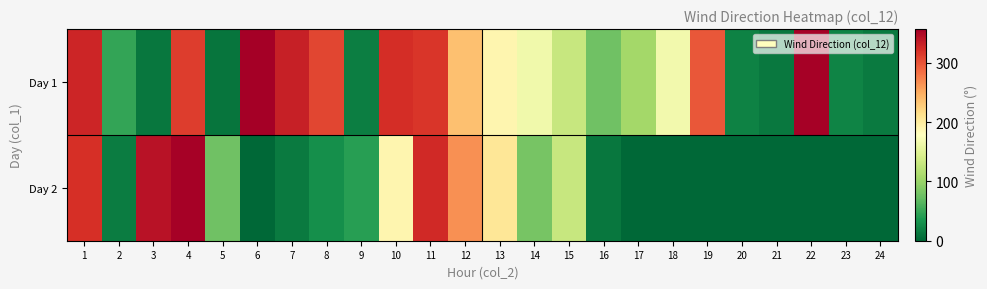

Between 21 and 4, which is larger?

4